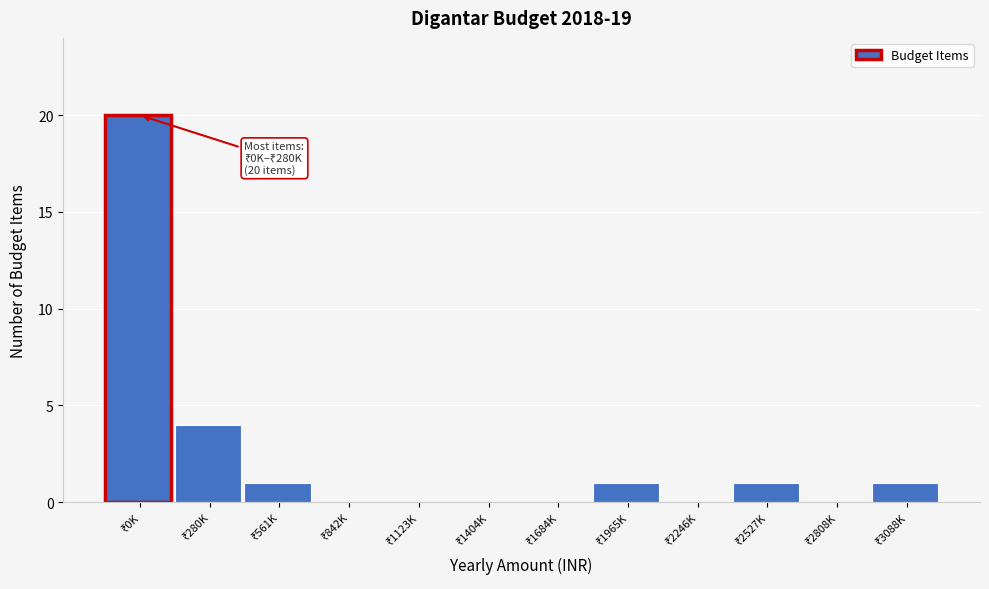

What is the sum of all values?

28